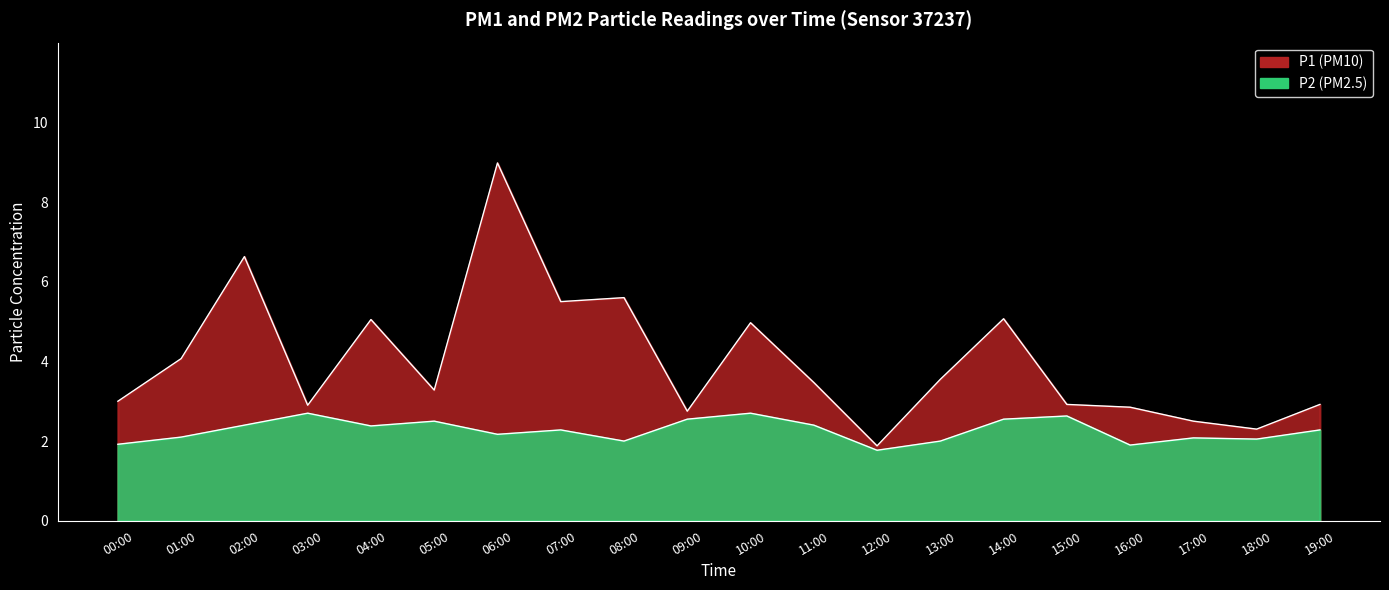

How many values in the P1 series are below 3?

8